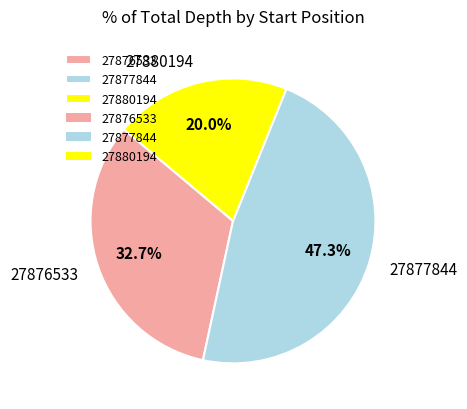

Which has a higher value, 27877844 or 27880194?

27877844